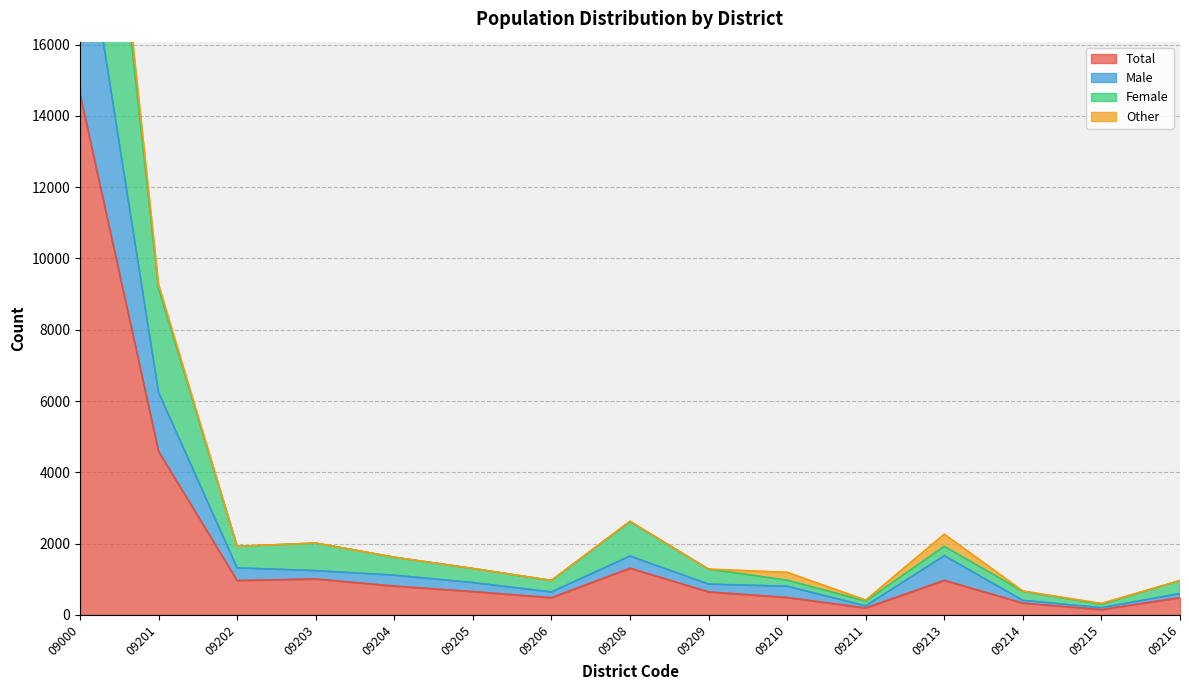

What is the maximum value for Female?

29186